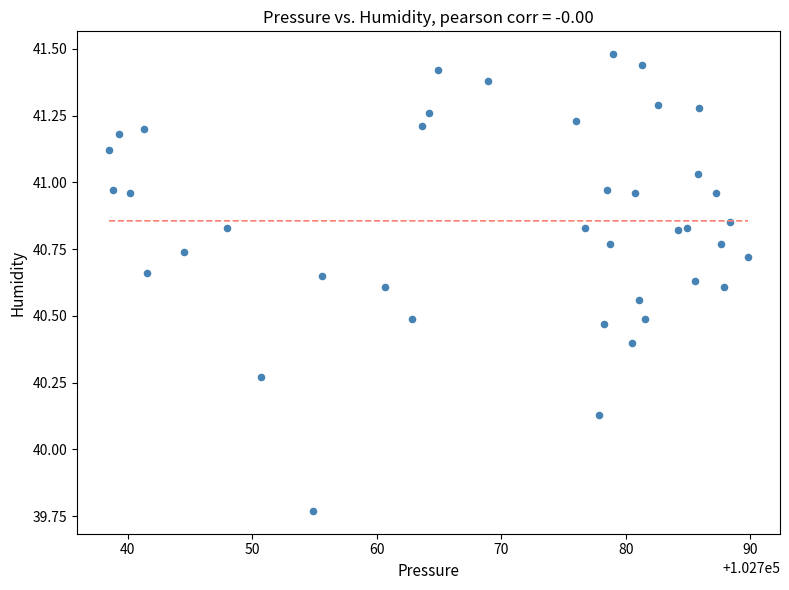

What is the range of Y values (max minus min)?

1.7